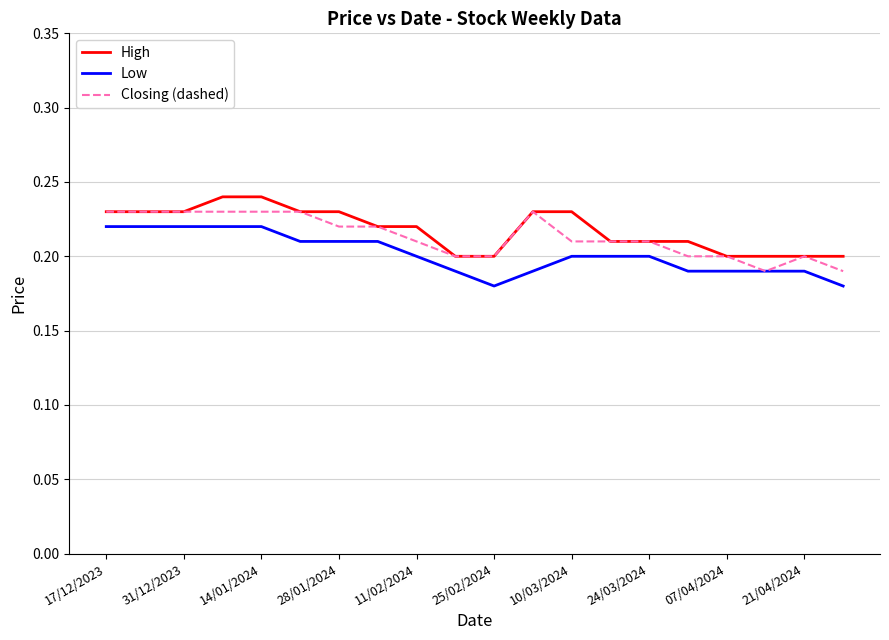

True or false: Low and High intersect in this chart.

False